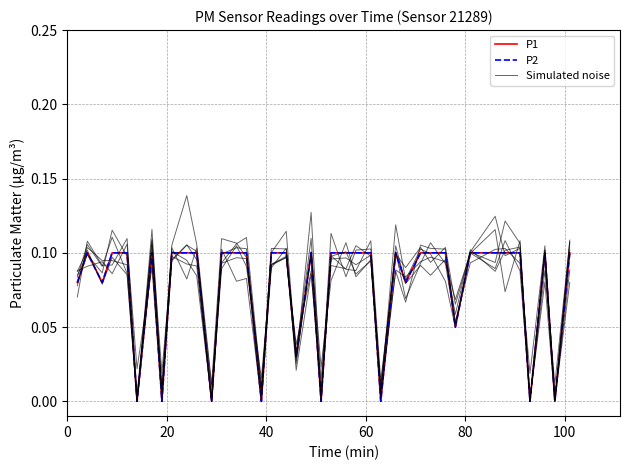

True or false: P1 and P2 intersect in this chart.

False